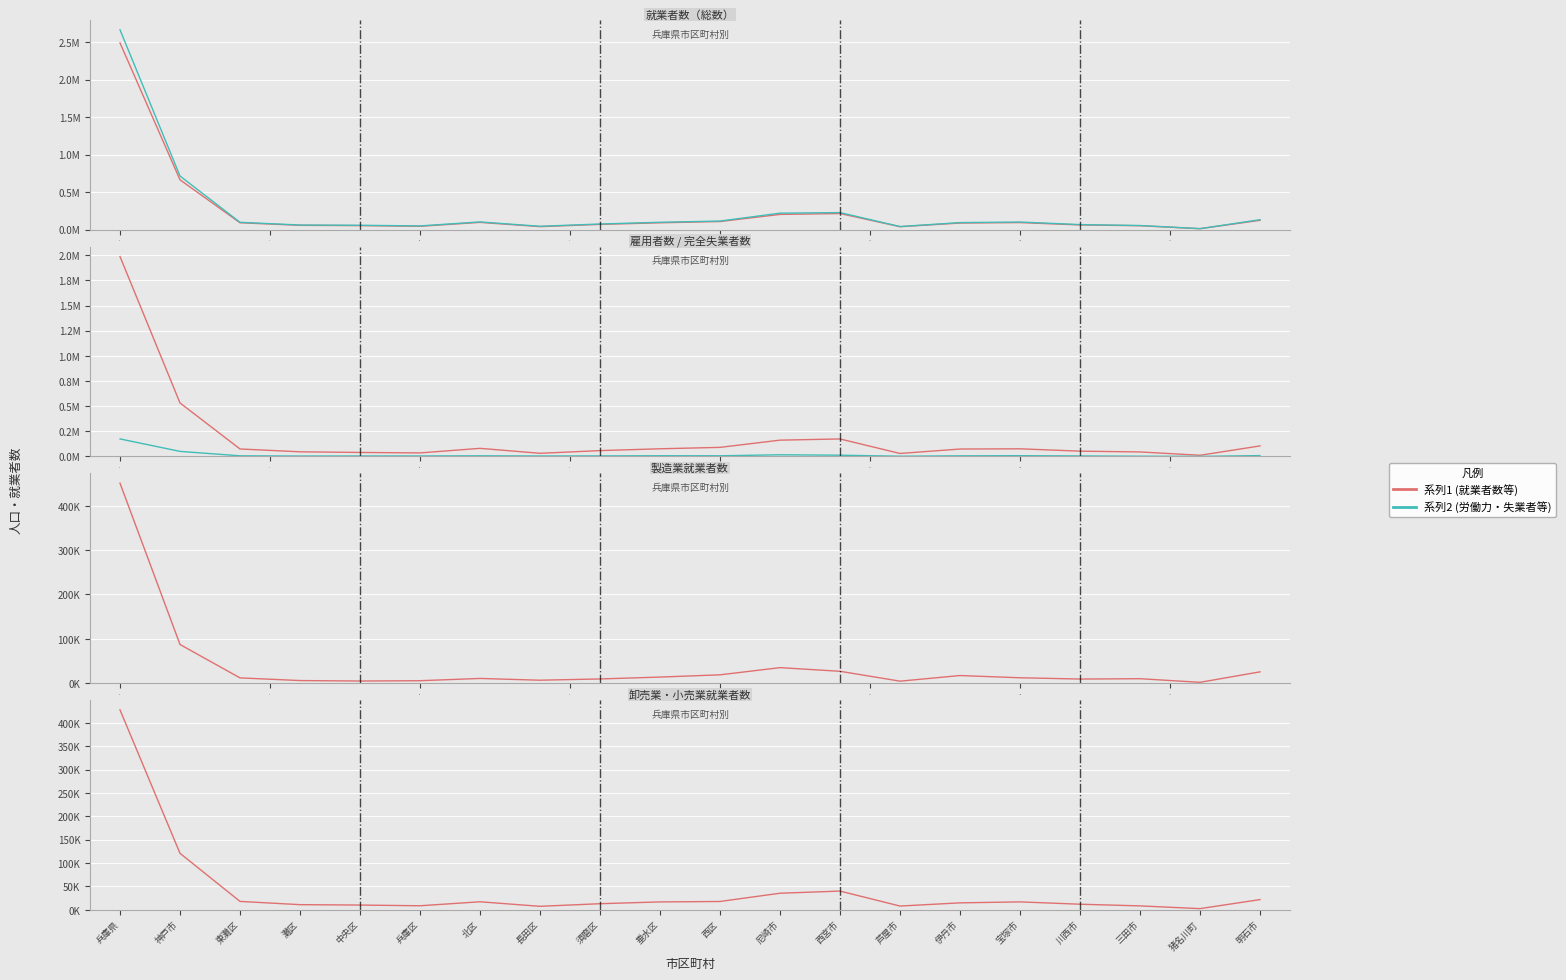

In 雇用者数, how many points are lower than both neighbors (excluding endpoints)?

4